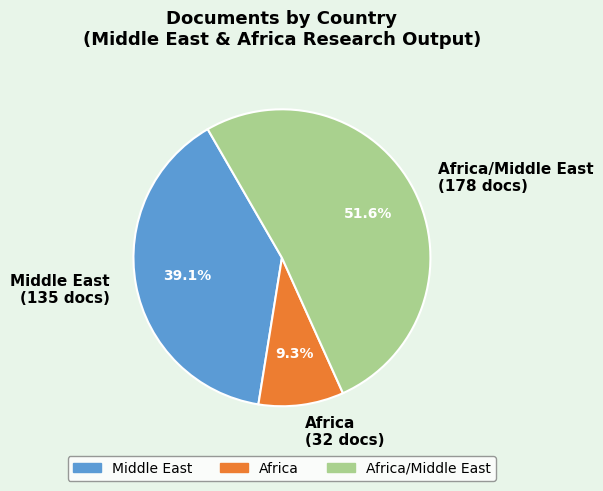

Approximately how many times larger is the value at Middle East (135 docs) compared to Africa/Middle East (178 docs)?

0.8